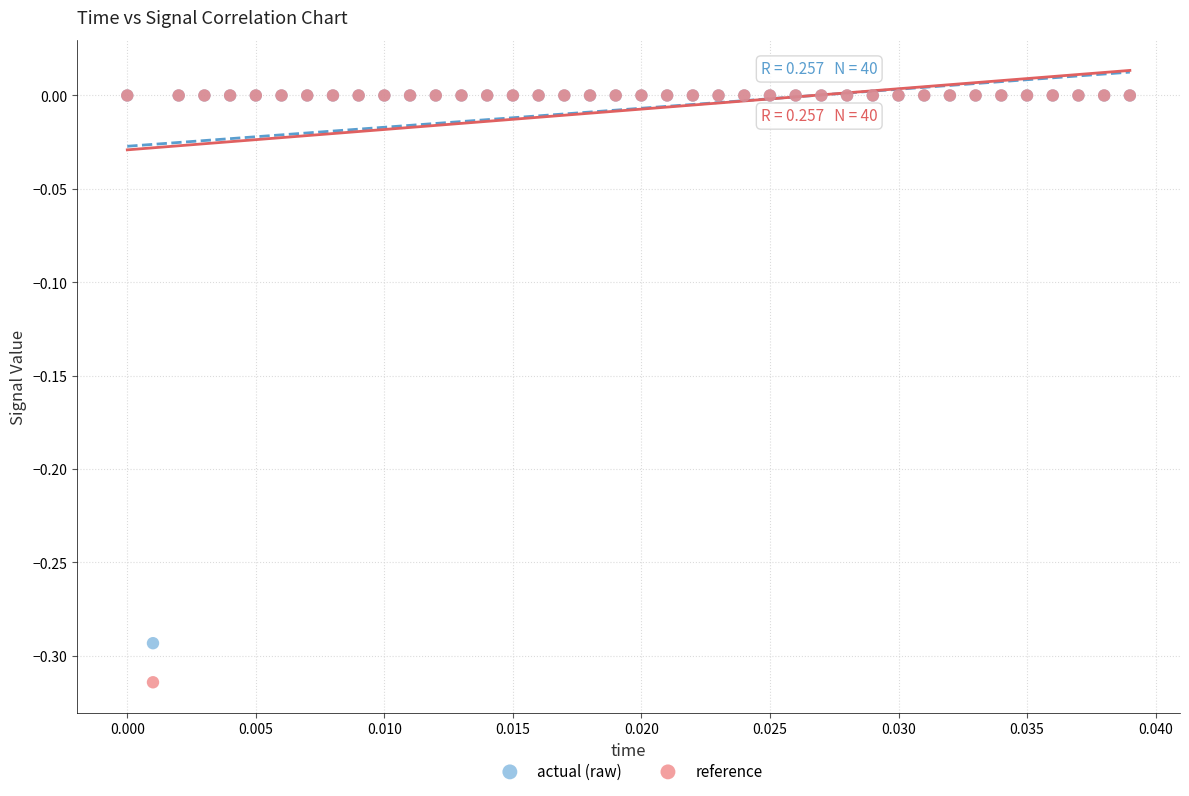

Which series contains the lowest Y value?

reference